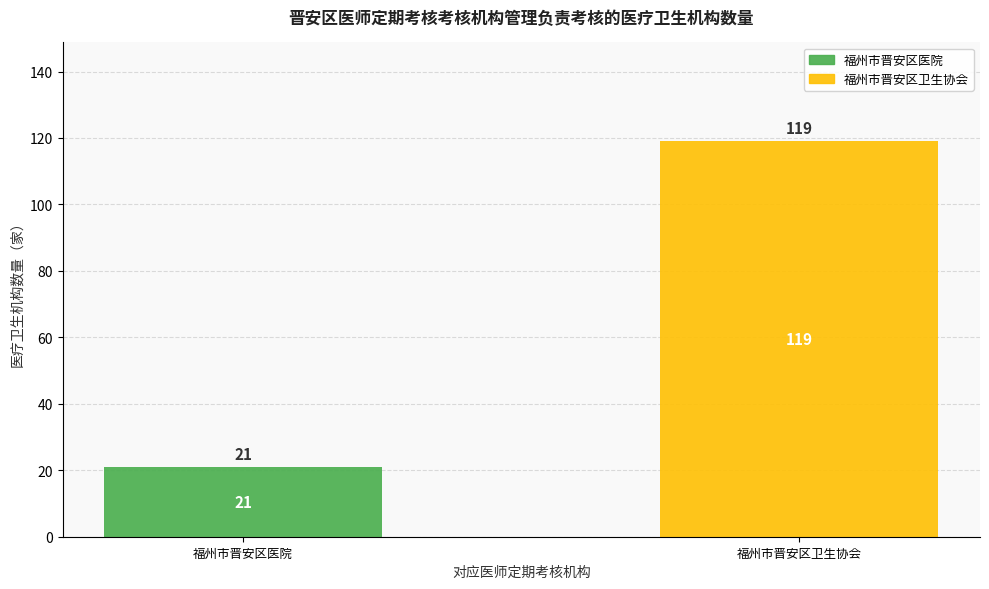

True or false: 福州市晋安区医院 has a value of 21 at 福州市晋安区医院.

True